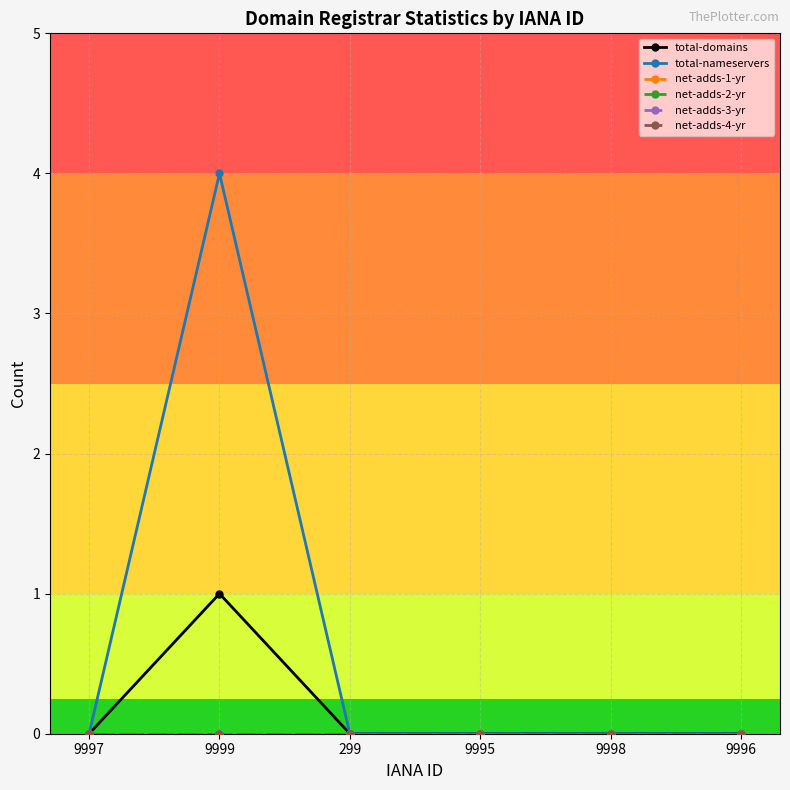

Is this an area chart (filled region under the line)?

No